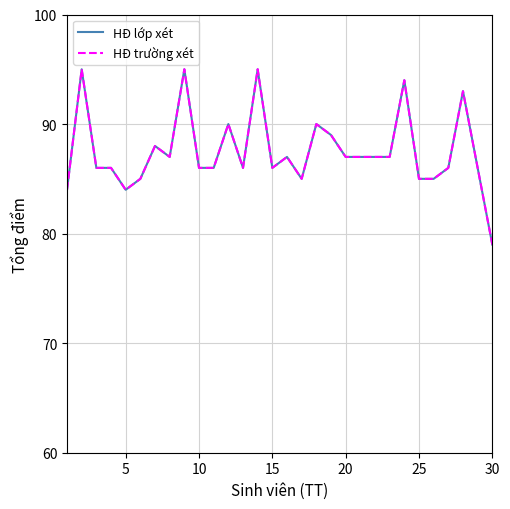

Is this an area chart (filled region under the line)?

No